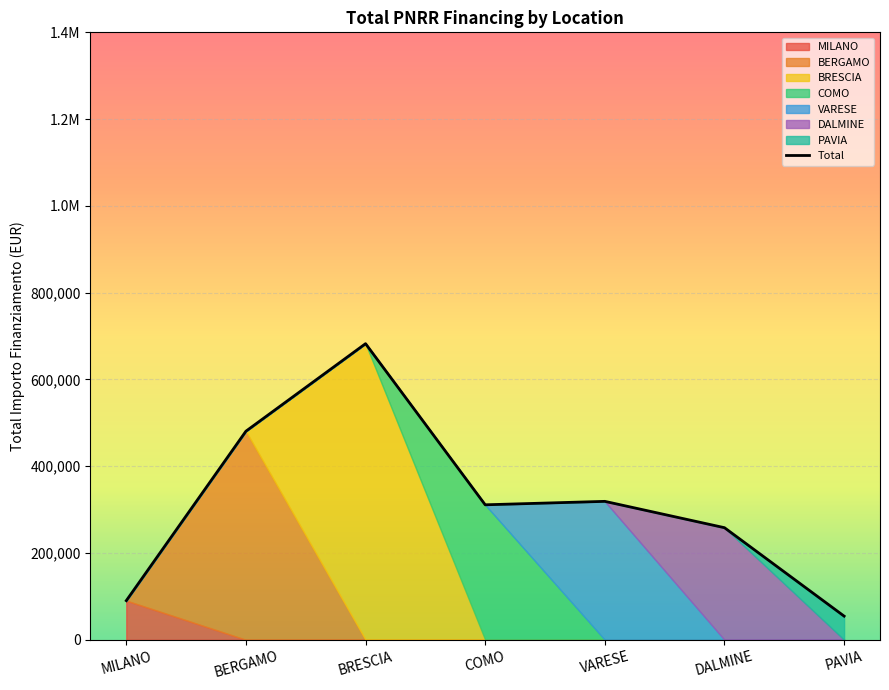

How many points are lower than both their immediate neighbors (excluding endpoints)?

1